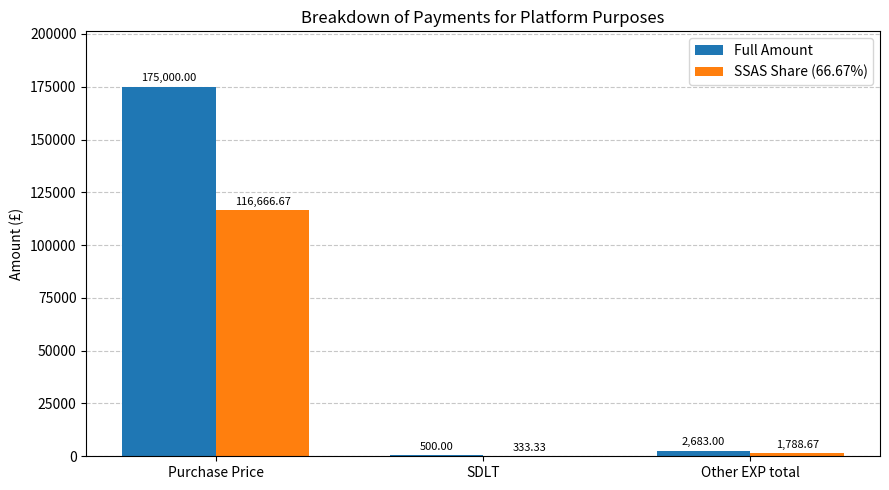

Count the number of categories in the chart.

3